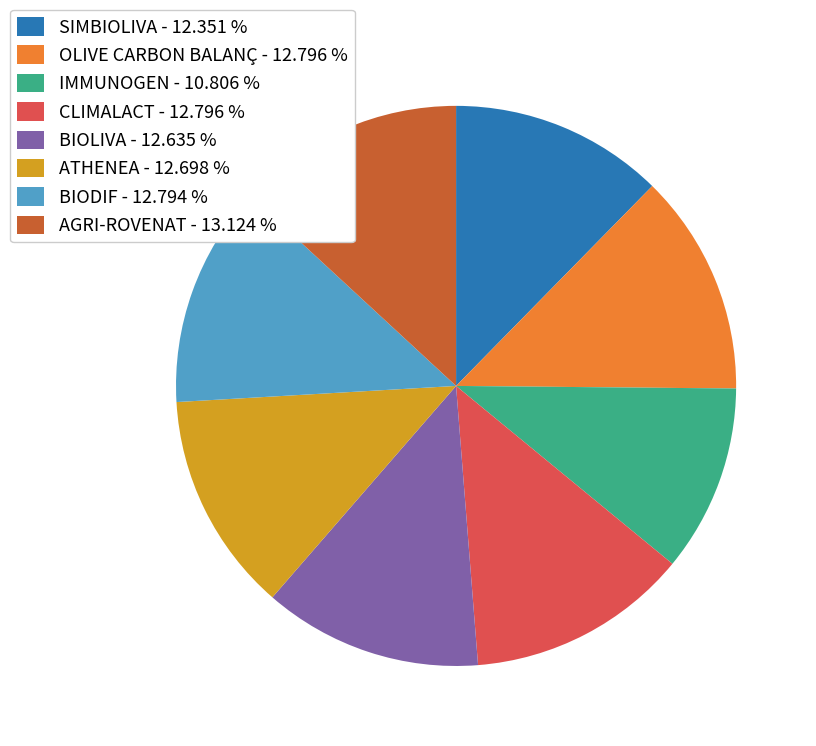

Is the sum of AGRI-ROVENAT - 13.124 % and SIMBIOLIVA - 12.351 % greater than half?

No